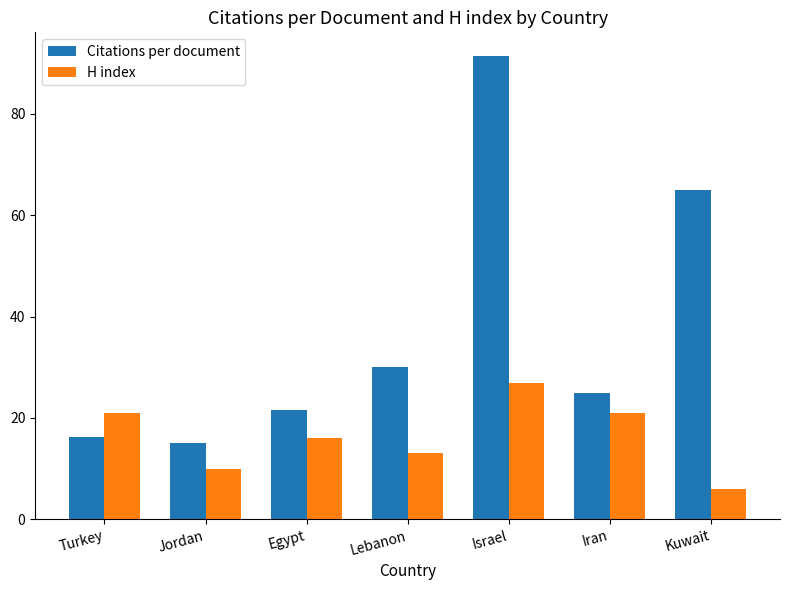

Are the bars horizontal?

No